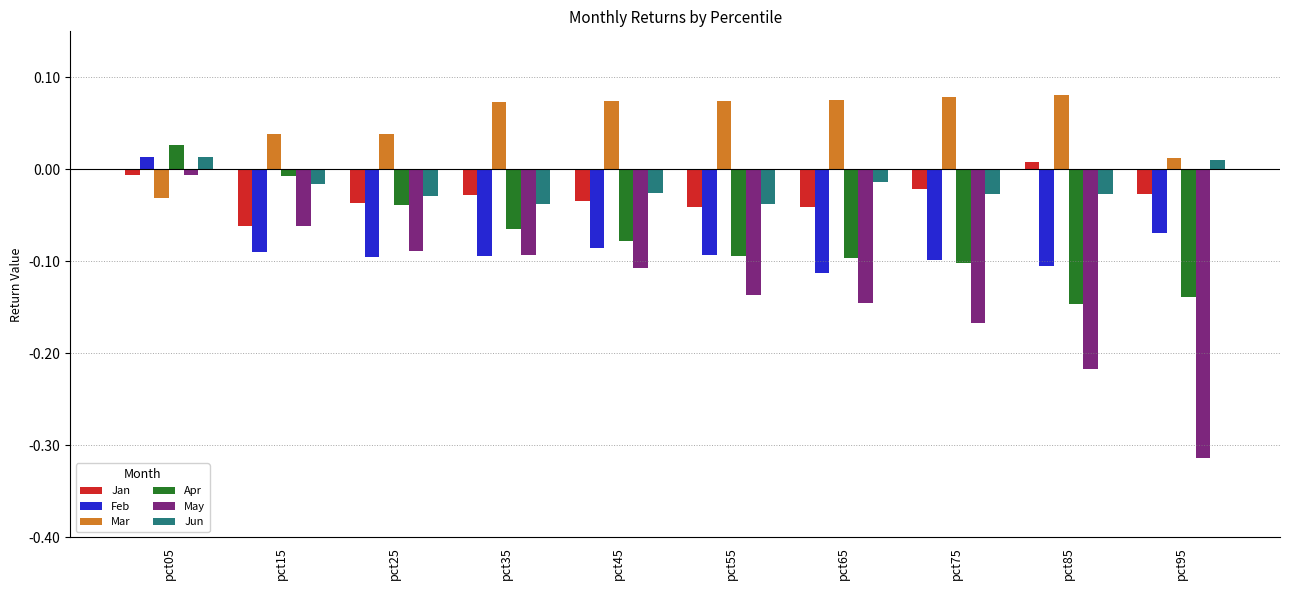

At which label is May closest to 0?

pct05